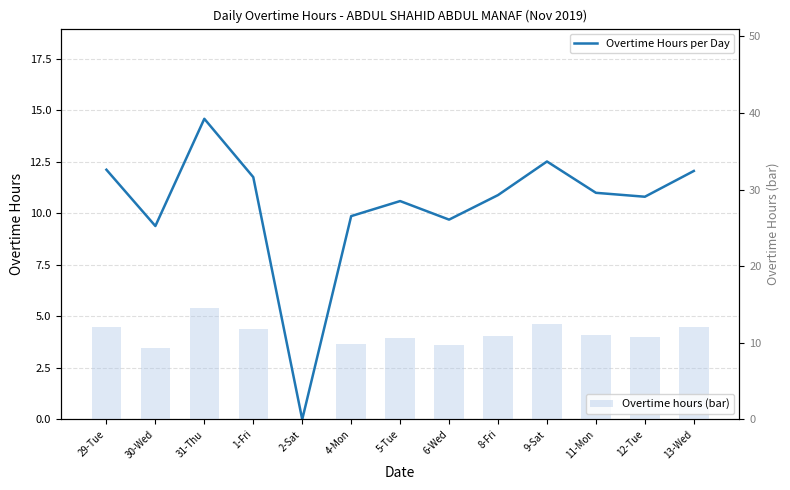

What is the approximate value of Overtime hours (bar) at 4-Mon?

9.9